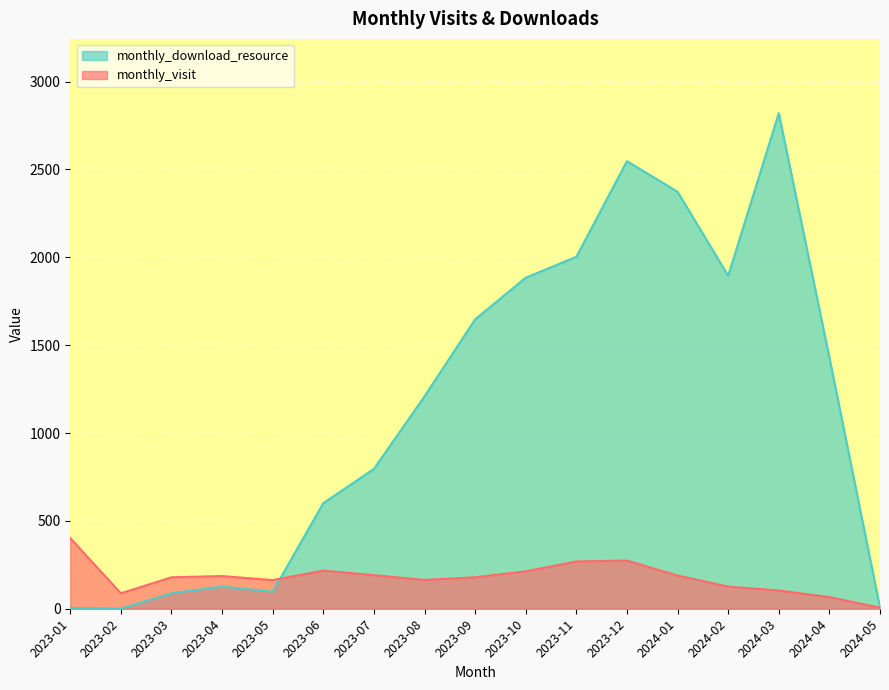

At which label does monthly_visit reach its peak?

2023-01